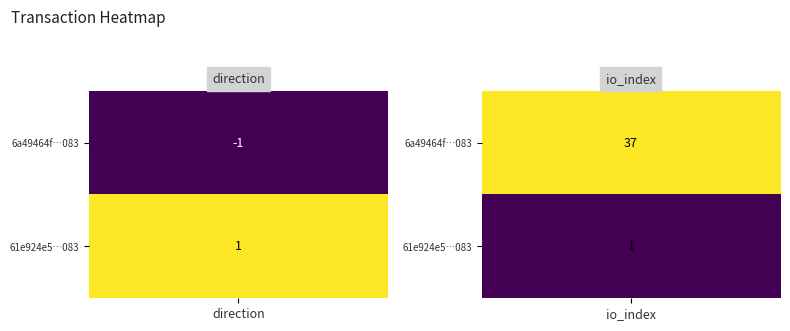

True or false: 6a49464f8e5455c5f1d5fc92105ac76fb99a083 has a value of -2 at direction.

False